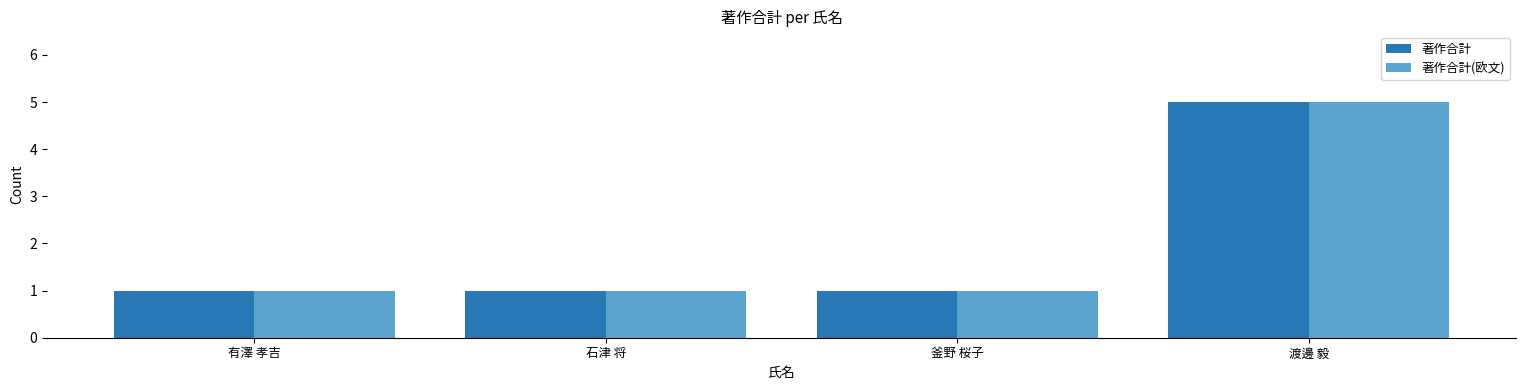

Reading left to right, list all the values displayed in this chart.

著作合計: 1	1	1	5
著作合計(欧文): 1	1	1	5